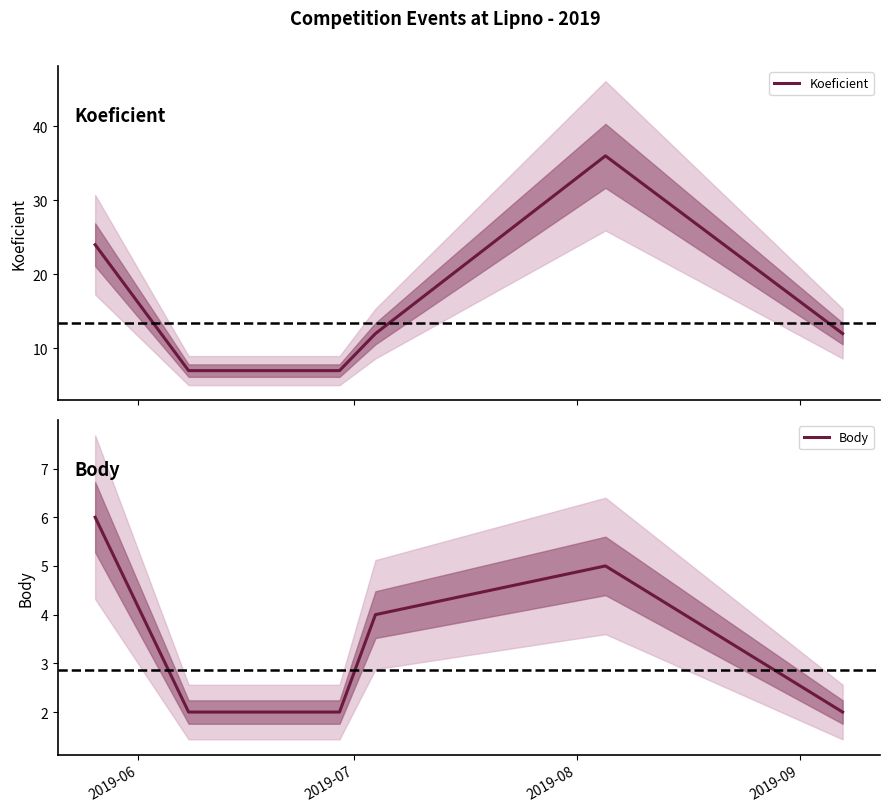

What is the minimum value for Koeficient?

7